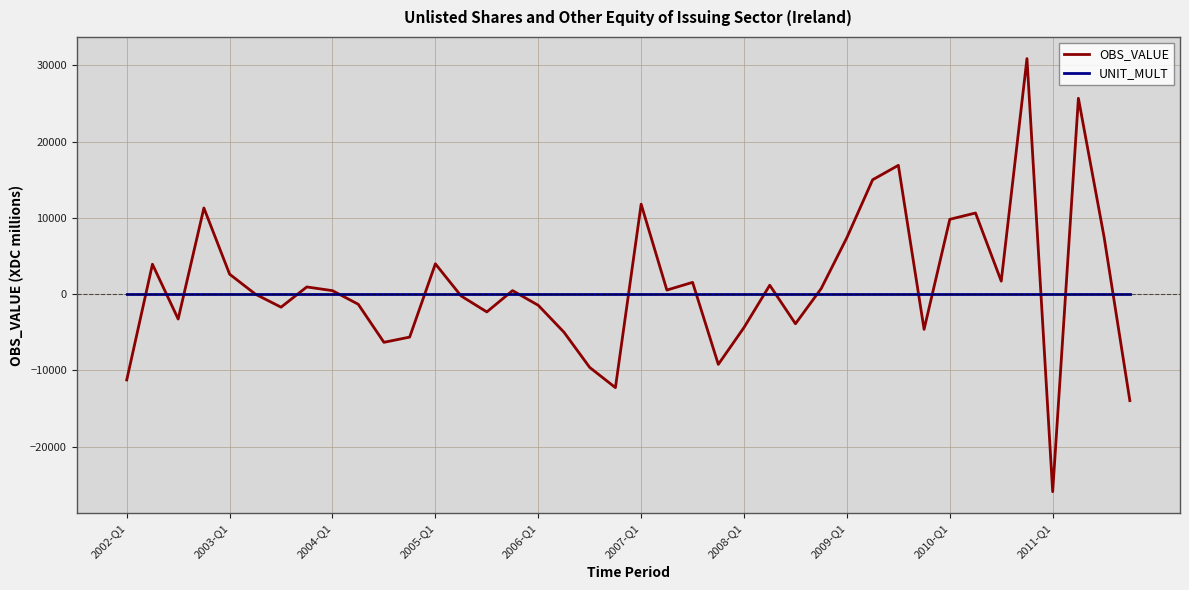

What are all the series names shown in the legend?

OBS_VALUE, UNIT_MULT